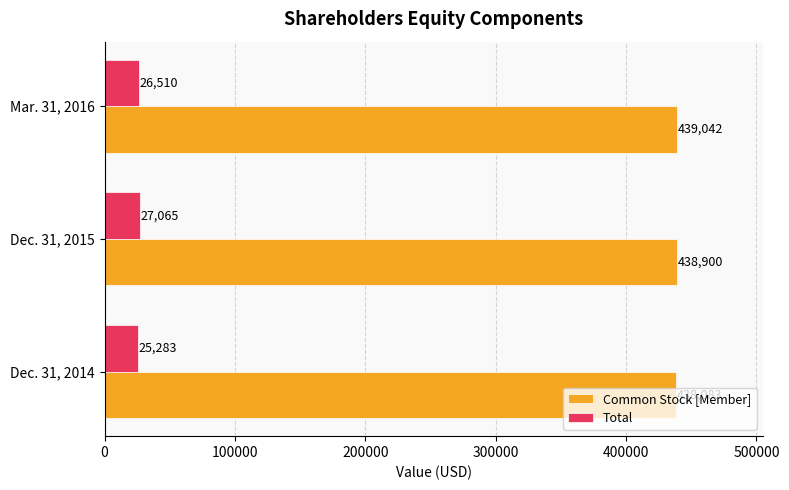

Which series has the largest total across all categories?

Common Stock [Member]